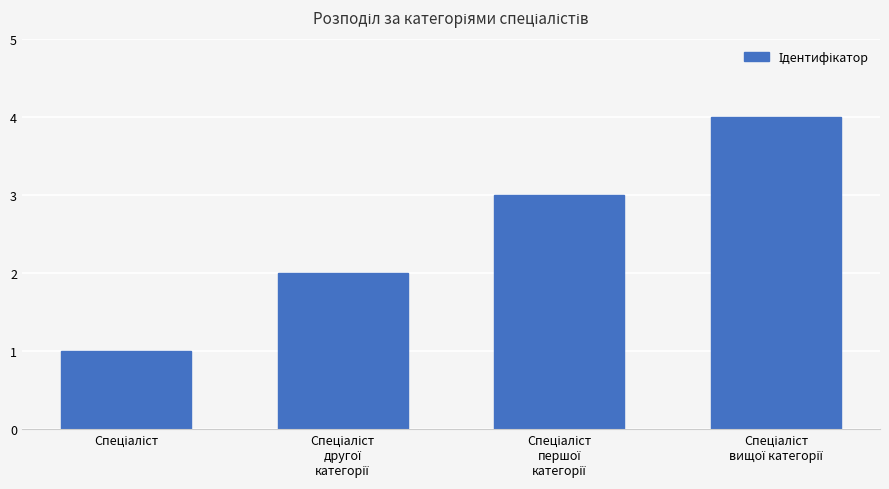

Reading left to right, what are all the values shown in this chart?

1	2	3	4